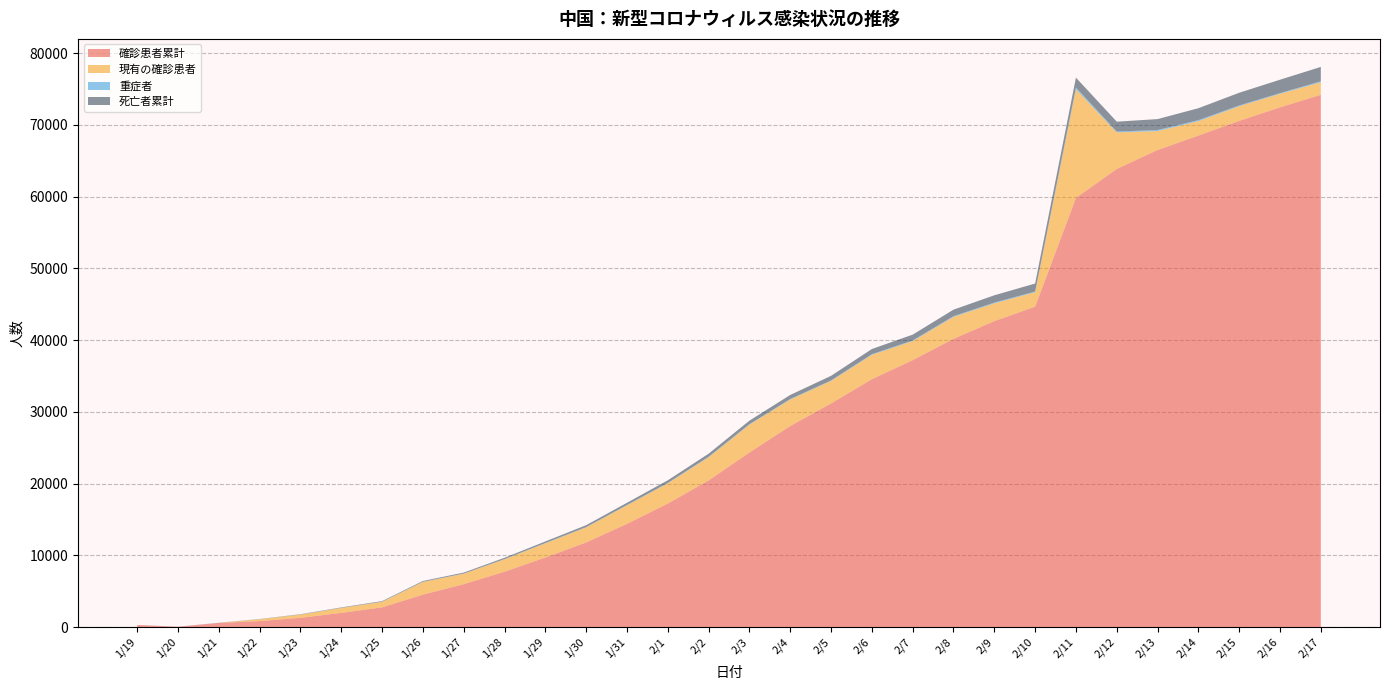

Reading left to right, what are all the values shown in this chart?

確診患者累計: 1/19=291	1/20=37	1/21=571	1/22=830	1/23=1287	1/24=1975	1/25=2744	1/26=4515	1/27=5974	1/28=7711	1/29=9692	1/30=11791	1/31=14380	2/1=17205	2/2=20438	2/3=24324	2/4=28018	2/5=31161	2/6=34546	2/7=37198	2/8=40171	2/9=42638	2/10=44653	2/11=59804	2/12=63851	2/13=66492	2/14=68500	2/15=70548	2/16=72436	2/17=74185
現有の確診患者: 1/19=0	1/20=0	1/21=0	1/22=259	1/23=444	1/24=688	1/25=769	1/26=1771	1/27=1459	1/28=1737	1/29=1982	1/30=2102	1/31=2590	2/1=2829	2/2=3235	2/3=3887	2/4=3694	2/5=3143	2/6=3399	2/7=2656	2/8=3062	2/9=2478	2/10=2015	2/11=15152	2/12=5090	2/13=2641	2/14=2009	2/15=2048	2/16=1886	2/17=1749
重症者: 1/19=0	1/20=3	1/21=8	1/22=8	1/23=16	1/24=15	1/25=24	1/26=26	1/27=26	1/28=38	1/29=43	1/30=46	1/31=45	2/1=57	2/2=64	2/3=65	2/4=73	2/5=73	2/6=86	2/7=89	2/8=97	2/9=108	2/10=97	2/11=254	2/12=121	2/13=143	2/14=142	2/15=105	2/16=98	2/17=136
死亡者累計: 1/19=0	1/20=9	1/21=17	1/22=25	1/23=41	1/24=56	1/25=80	1/26=106	1/27=132	1/28=170	1/29=213	1/30=259	1/31=304	2/1=361	2/2=425	2/3=490	2/4=563	2/5=636	2/6=722	2/7=811	2/8=908	2/9=1016	2/10=1113	2/11=1367	2/12=1380	2/13=1523	2/14=1665	2/15=1770	2/16=1868	2/17=2004